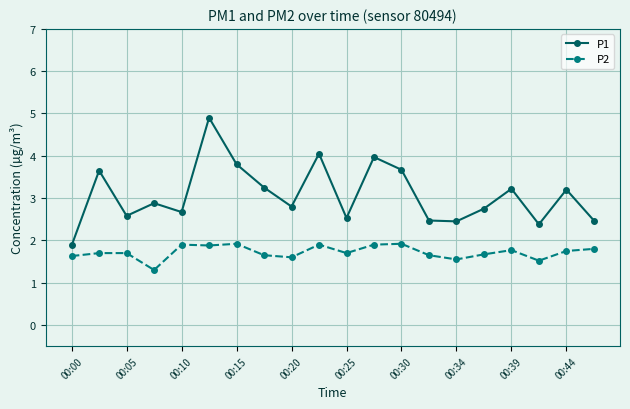

At how many categories does at least one series exceed 3?

9